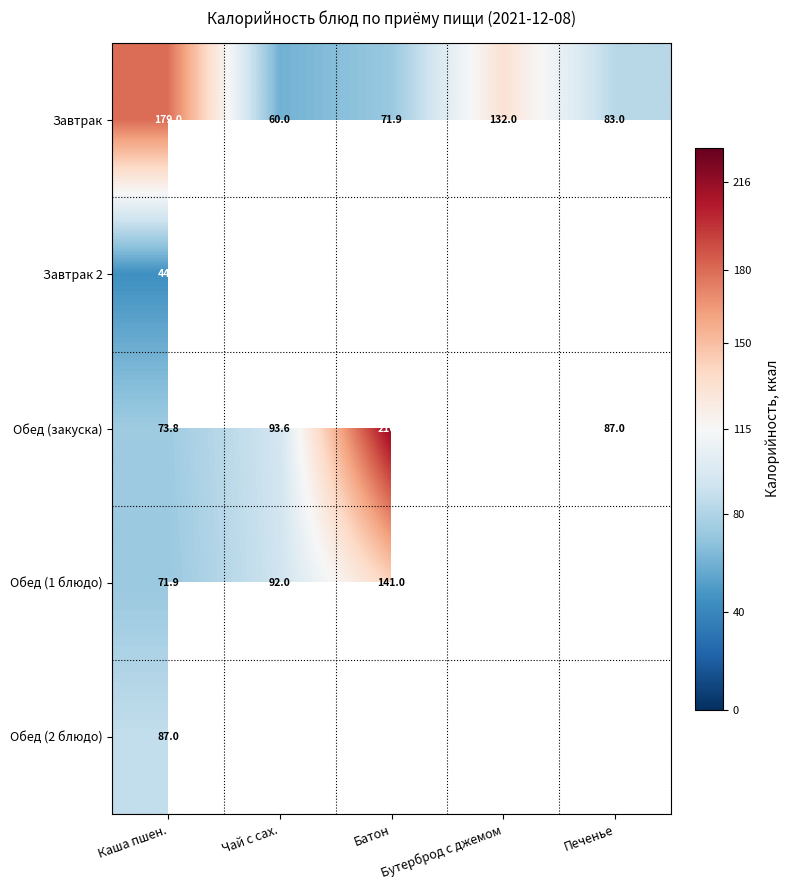

Between Печенье and Бутерброд с джемом, which is larger?

Бутерброд с джемом